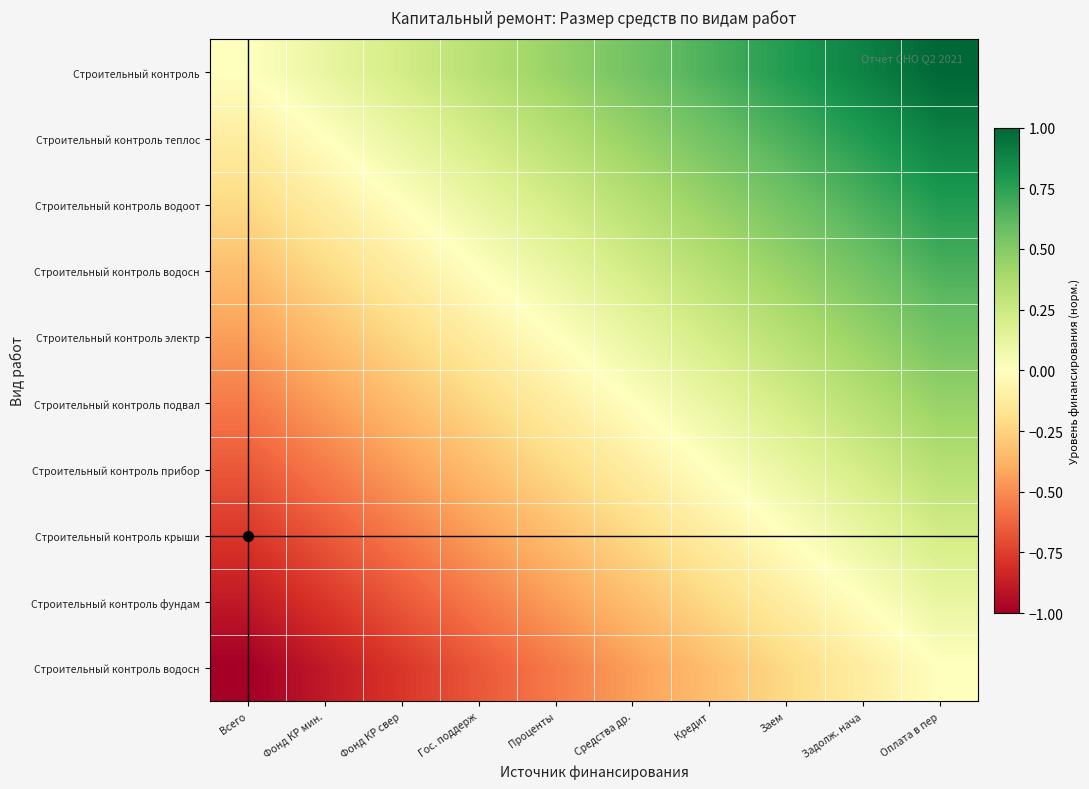

At which category is the sum across all series the highest?

Оплата в пер